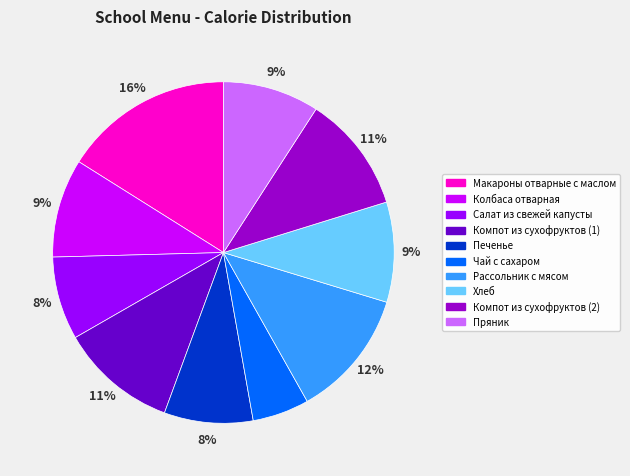

To the nearest percent, what is the difference between the largest and smallest slice percentages?

11%